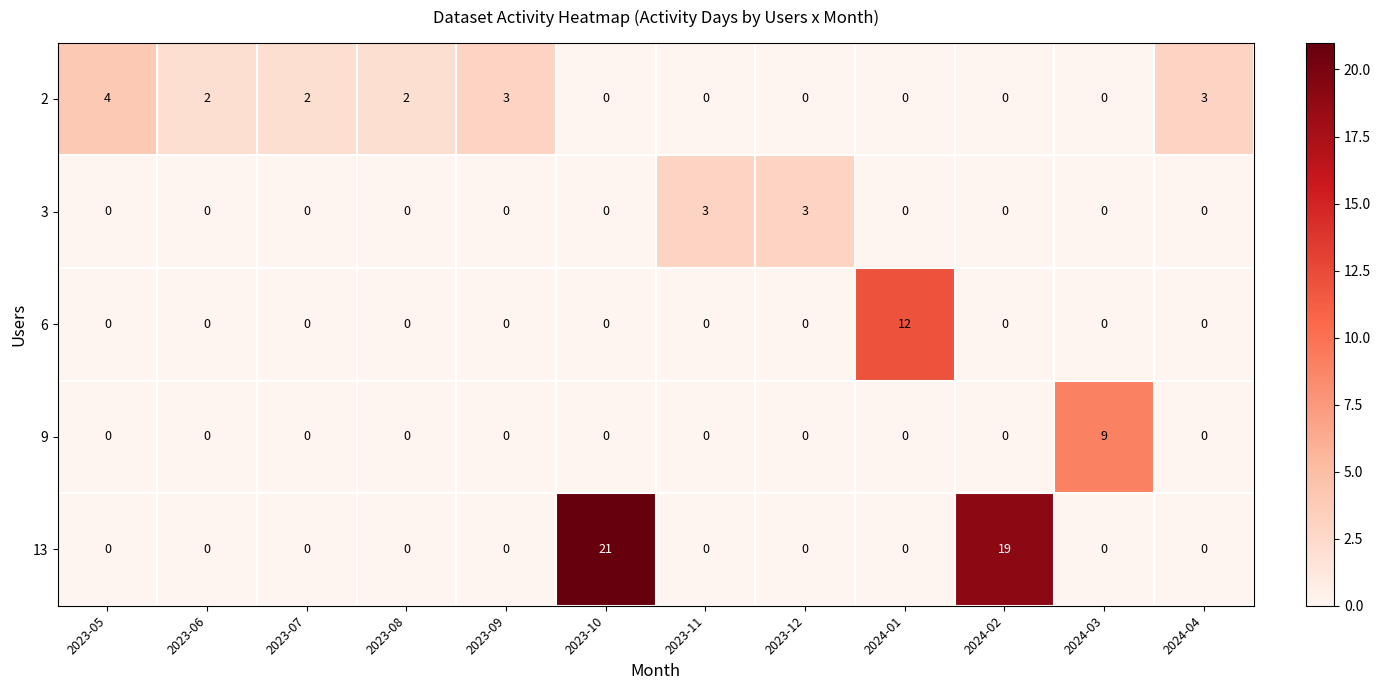

Rank the series by their maximum value, from lowest to highest.

3, 2, 9, 6, 13